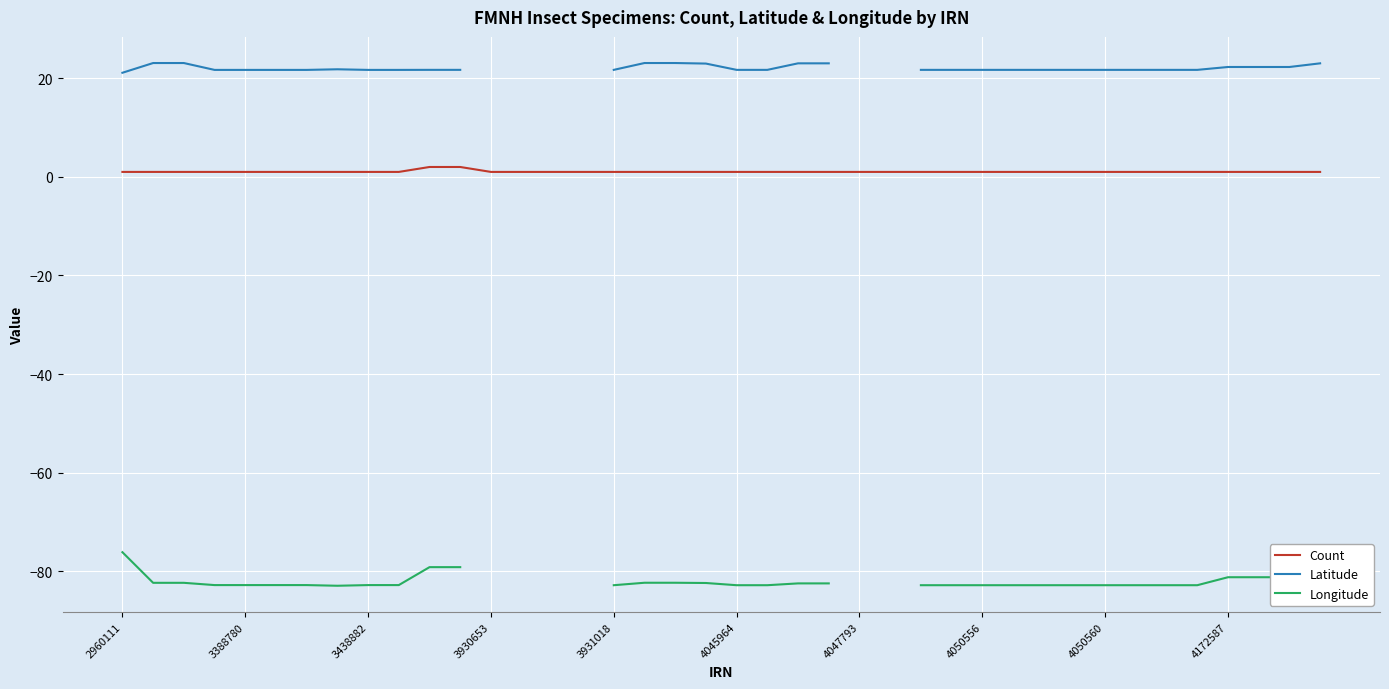

True or false: Latitude and Longitude cross at least once.

False